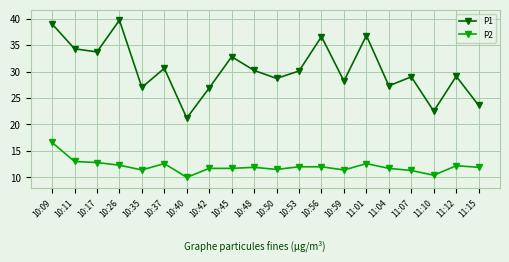

Does the chart have visible grid lines?

Yes